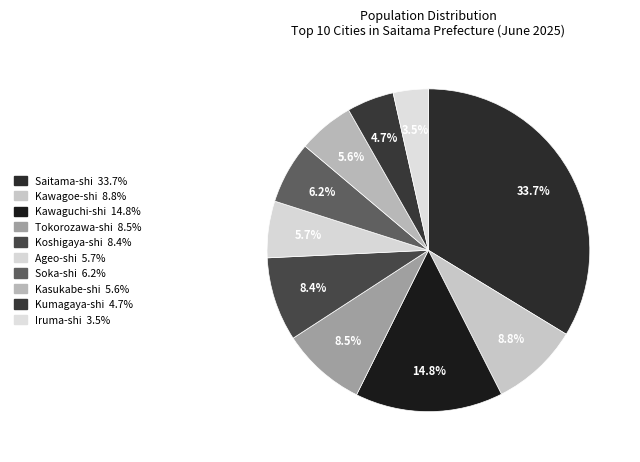

How many slices are in this pie chart?

10